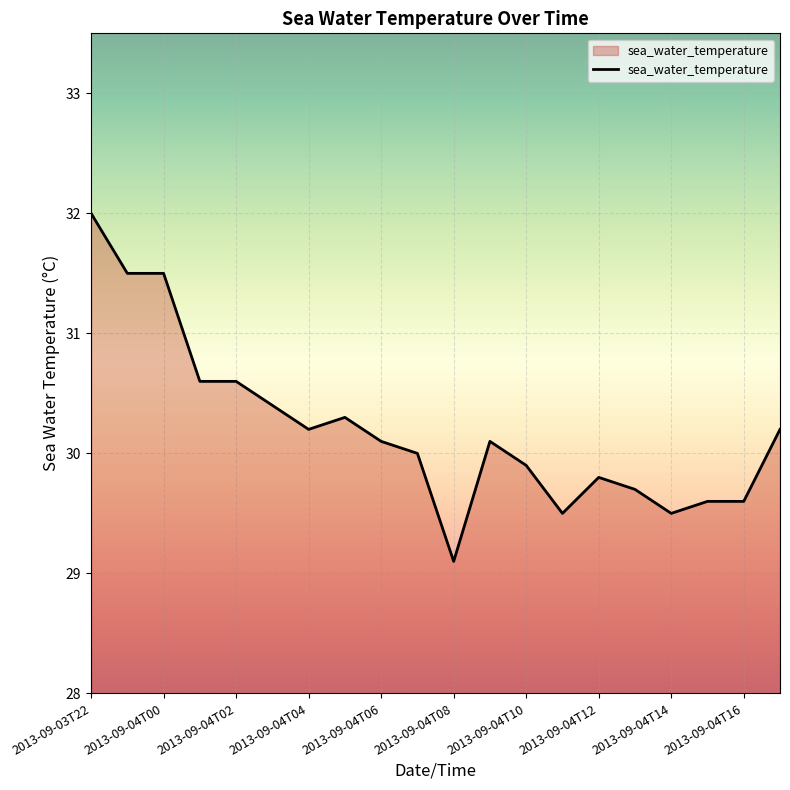

What is the maximum value shown in the chart?

32.0